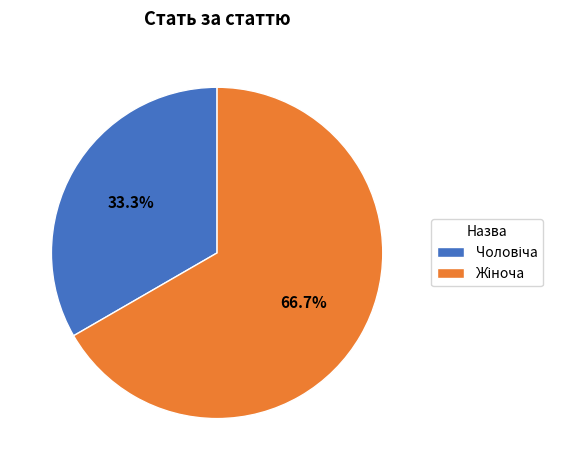

Does any single category account for the majority?

Yes